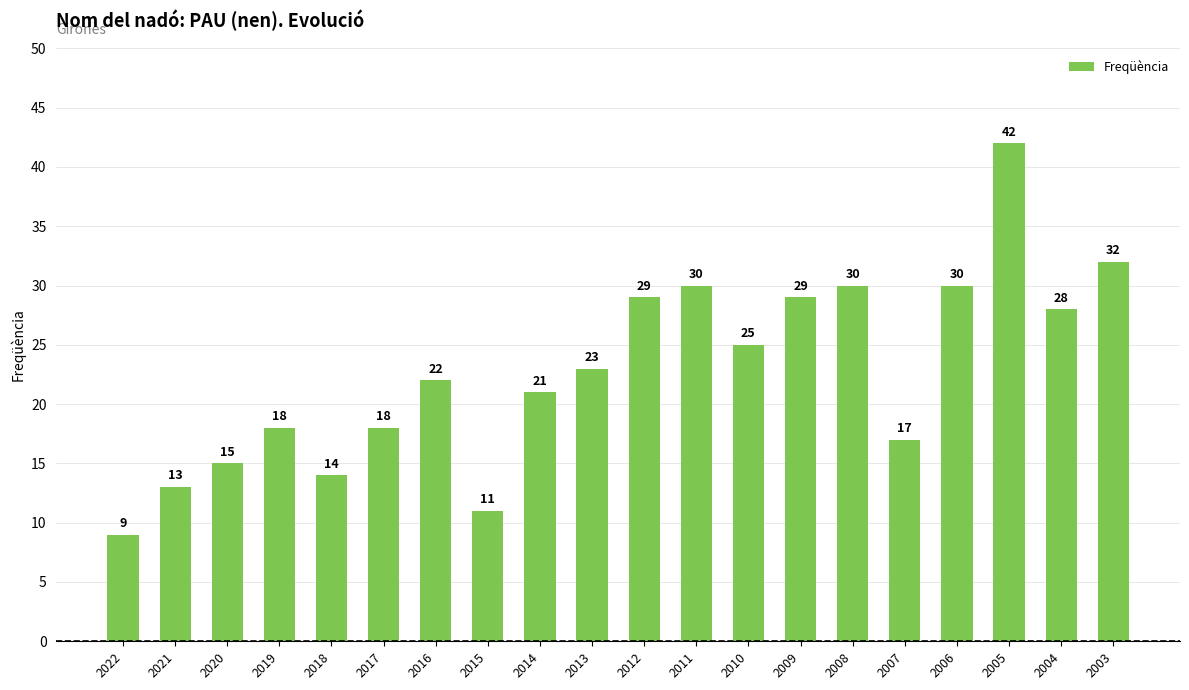

Between 2005 and 2019, which is larger?

2005